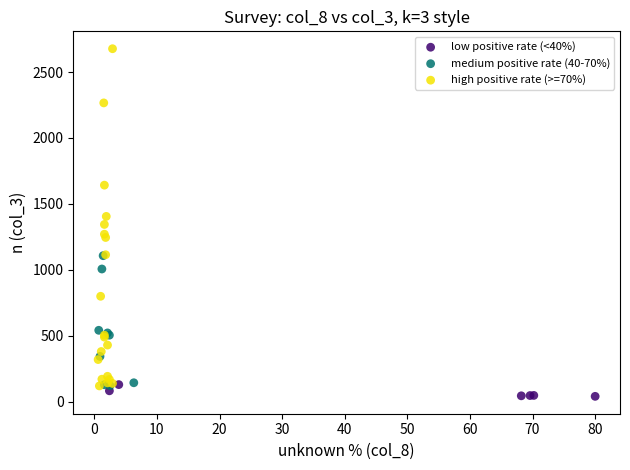

Which series contains the lowest Y value?

low positive rate (<40%)